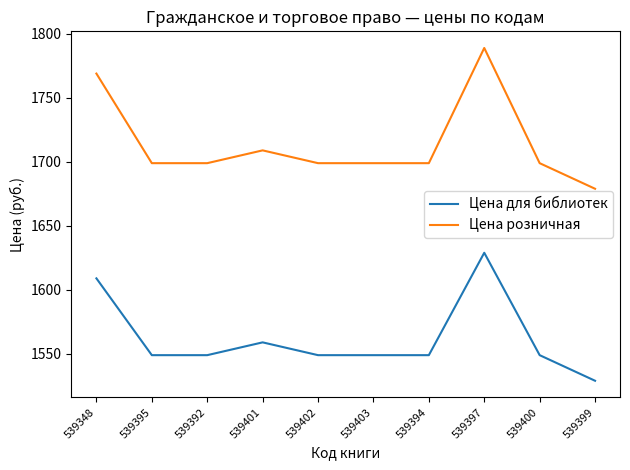

What position from the left is 539403?

6